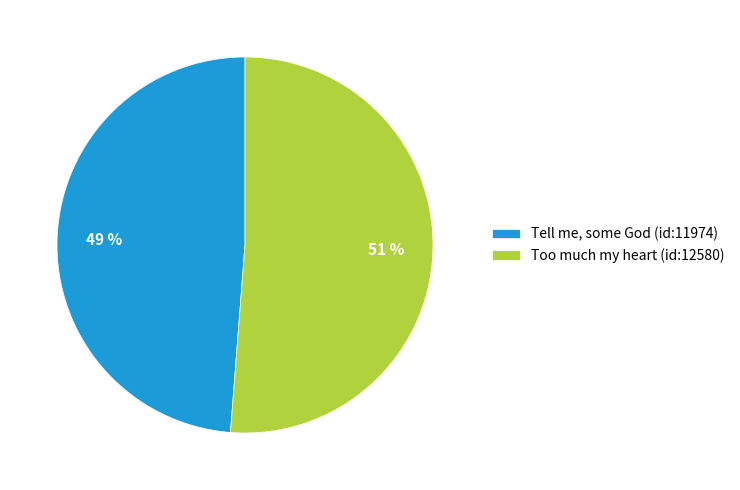

To the nearest percent, what is the combined percentage of Tell me, some God (id:11974) and Too much my heart (id:12580)?

100%